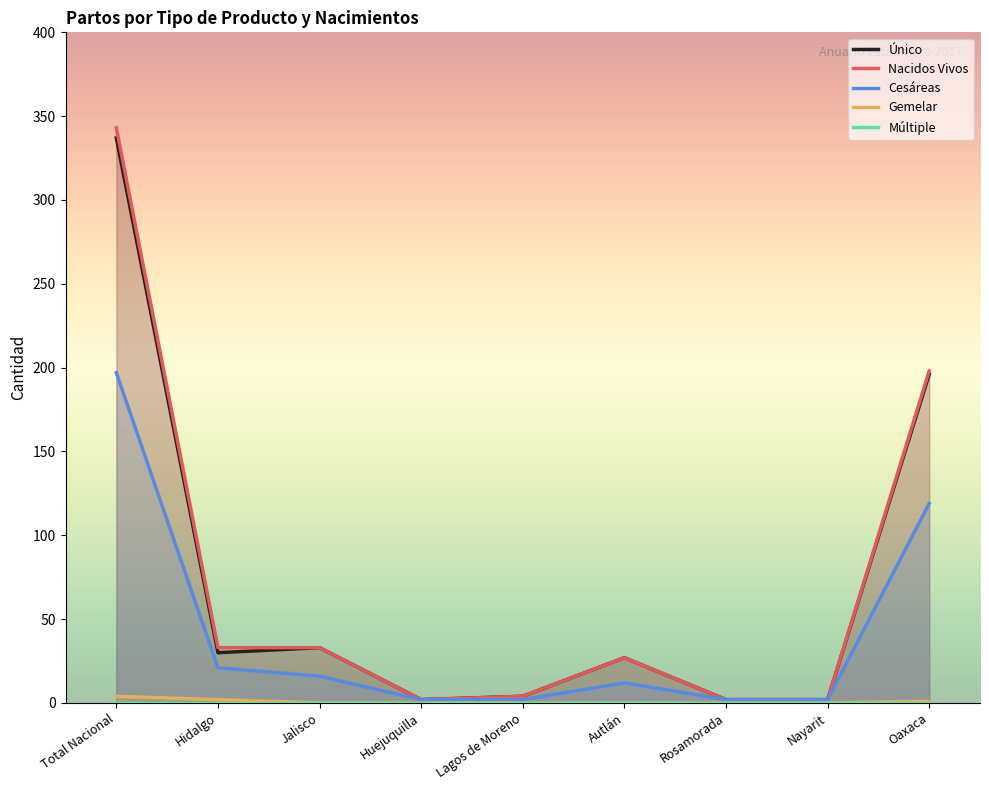

What is the label of the 5th point from the right?

Lagos de Moreno